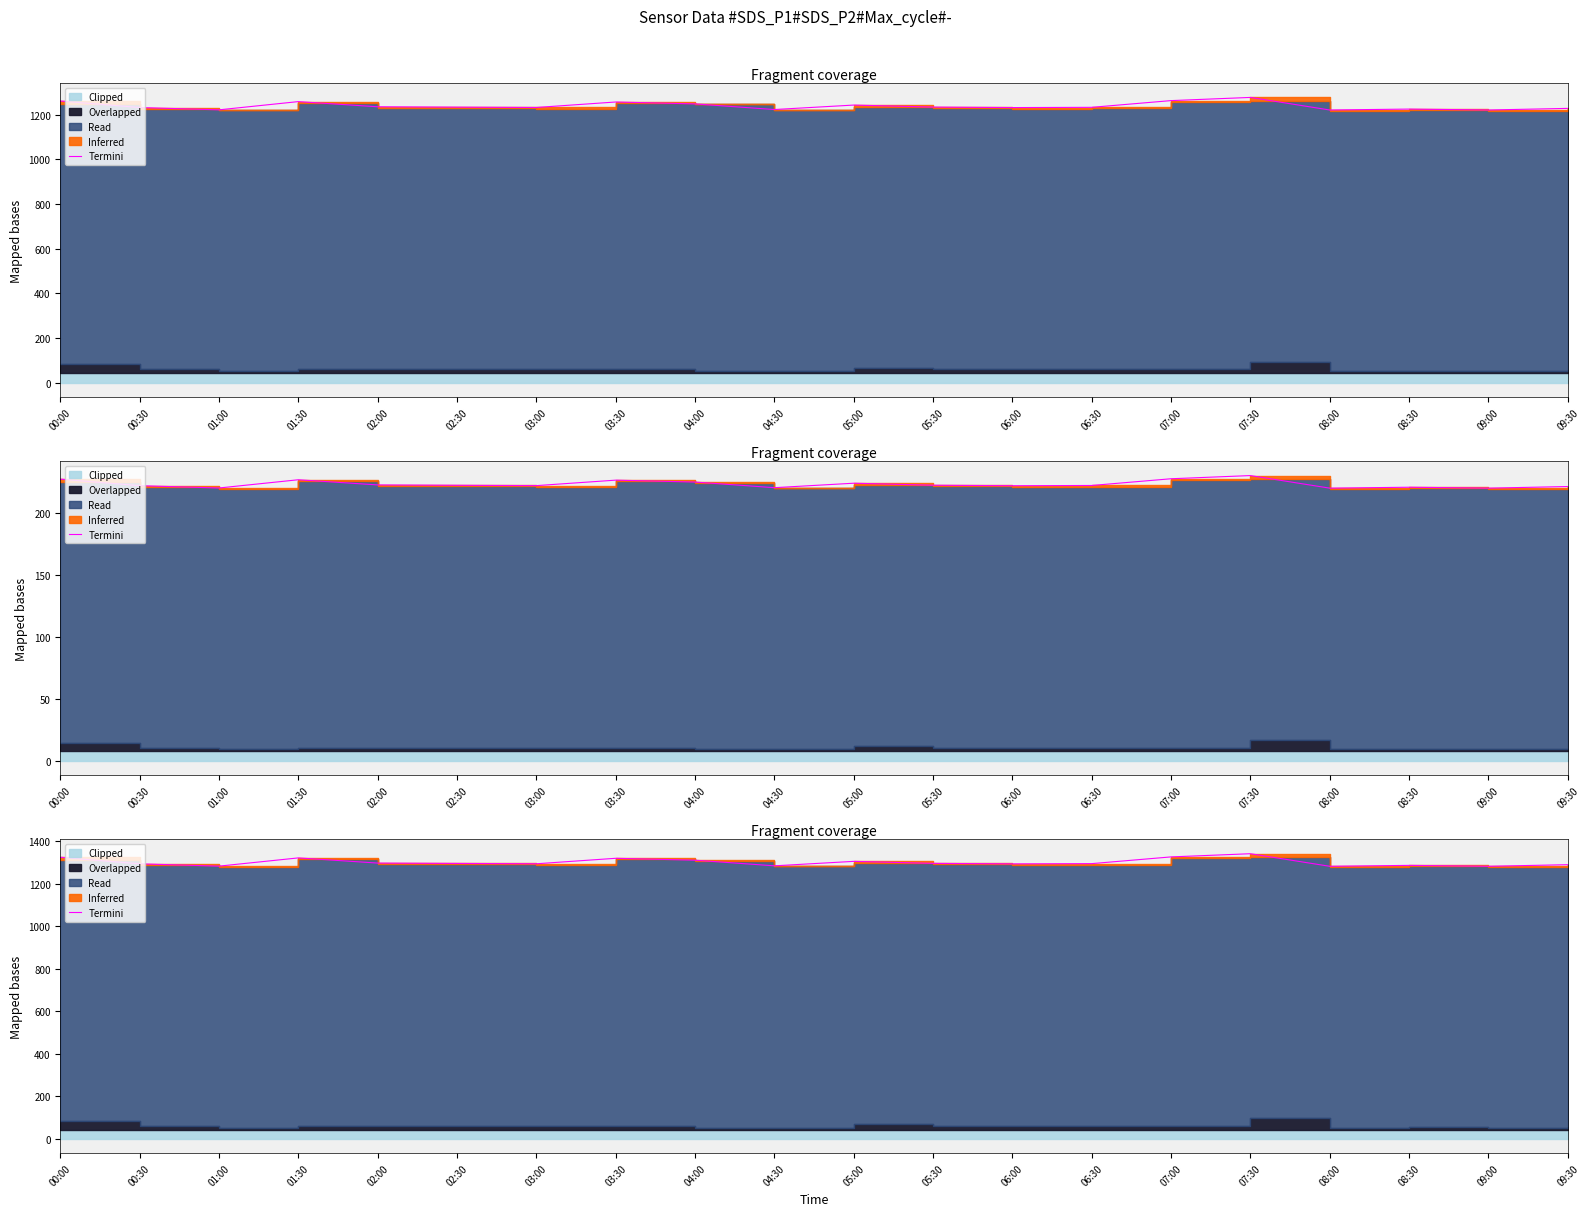

Reading left to right, extract all data points from this chart.

00:00=1325.0	00:30=1294.2	01:00=1283.3	01:30=1322.1	02:00=1297.7	02:30=1296.1	03:00=1294.4	03:30=1320.2	04:00=1311.3	04:30=1284.8	05:00=1305.8	05:30=1296.3	06:00=1294.0	06:30=1295.2	07:00=1326.8	07:30=1341.7	08:00=1282.6	08:30=1286.9	09:00=1282.6	09:30=1290.2